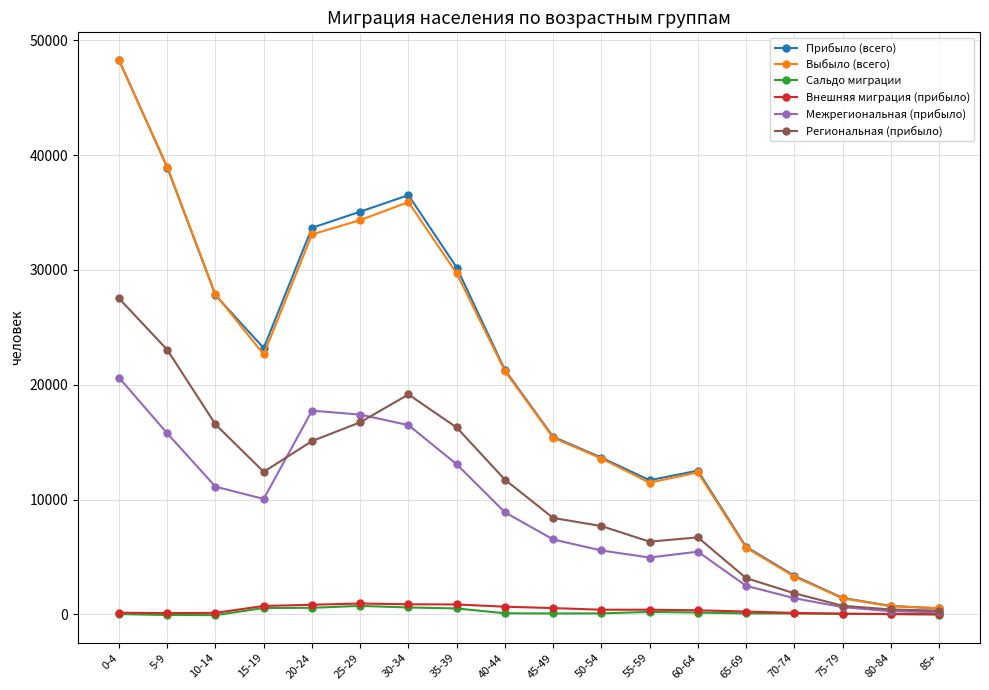

At which category does Выбыло (всего) reach its first local peak?

30-34